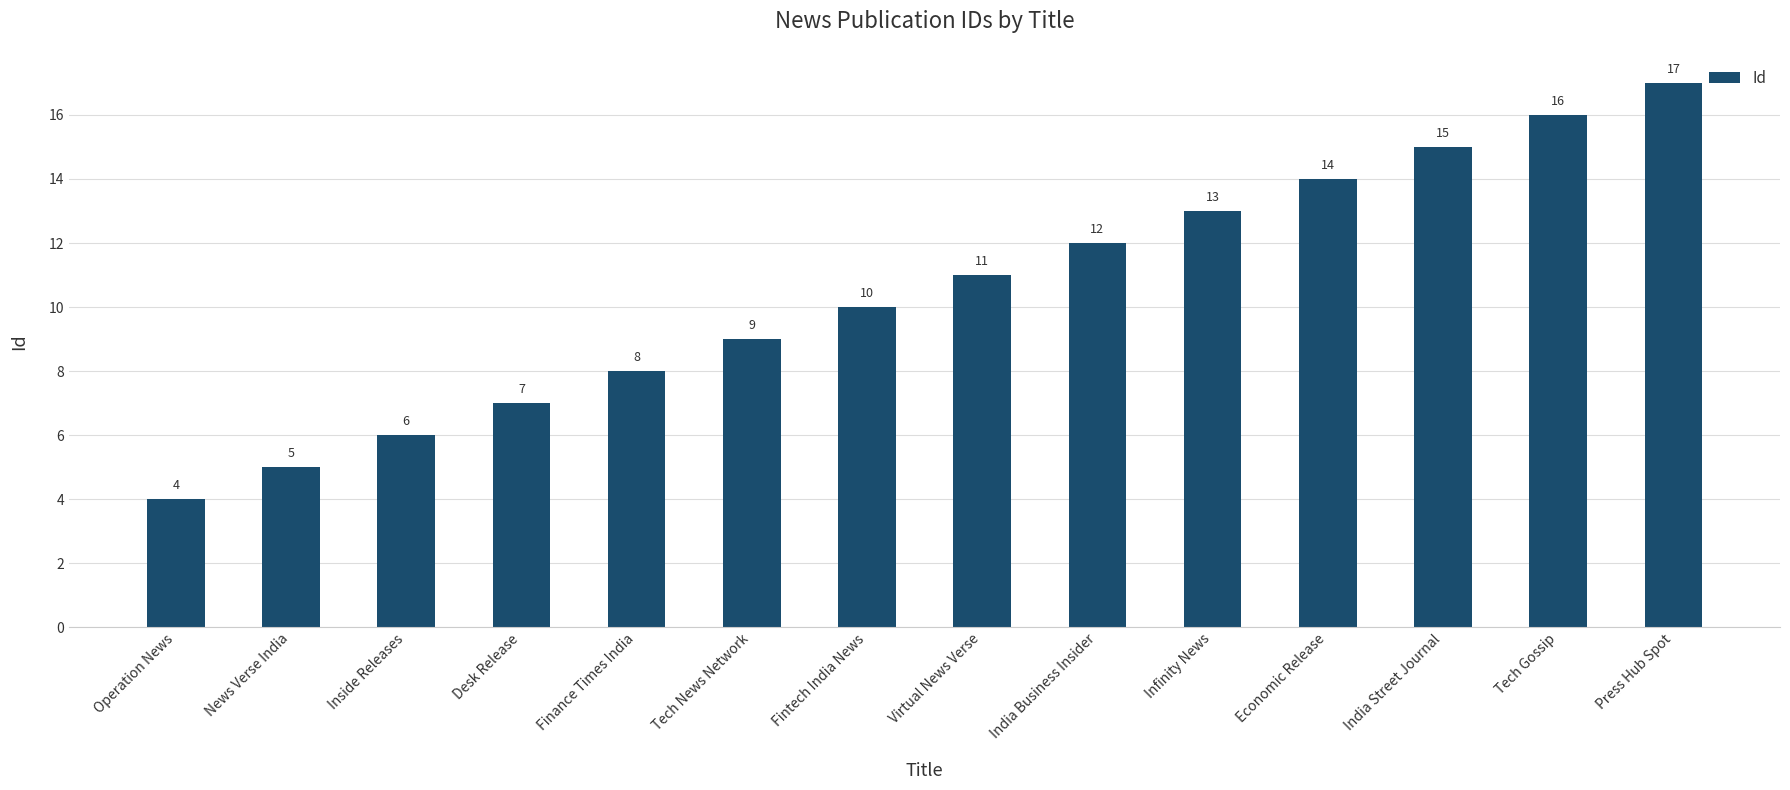

List the labels in order of value, largest first.

Press Hub Spot, Tech Gossip, India Street Journal, Economic Release, Infinity News, India Business Insider, Virtual News Verse, Fintech India News, Tech News Network, Finance Times India, Desk Release, Inside Releases, News Verse India, Operation News